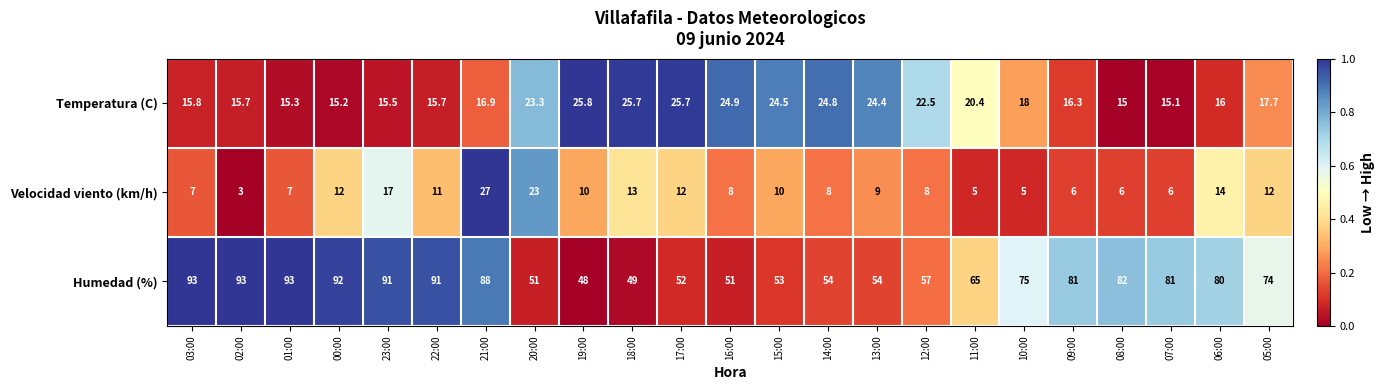

Between 10:00 and 05:00, which series saw the biggest shift?

Velocidad viento (km/h)